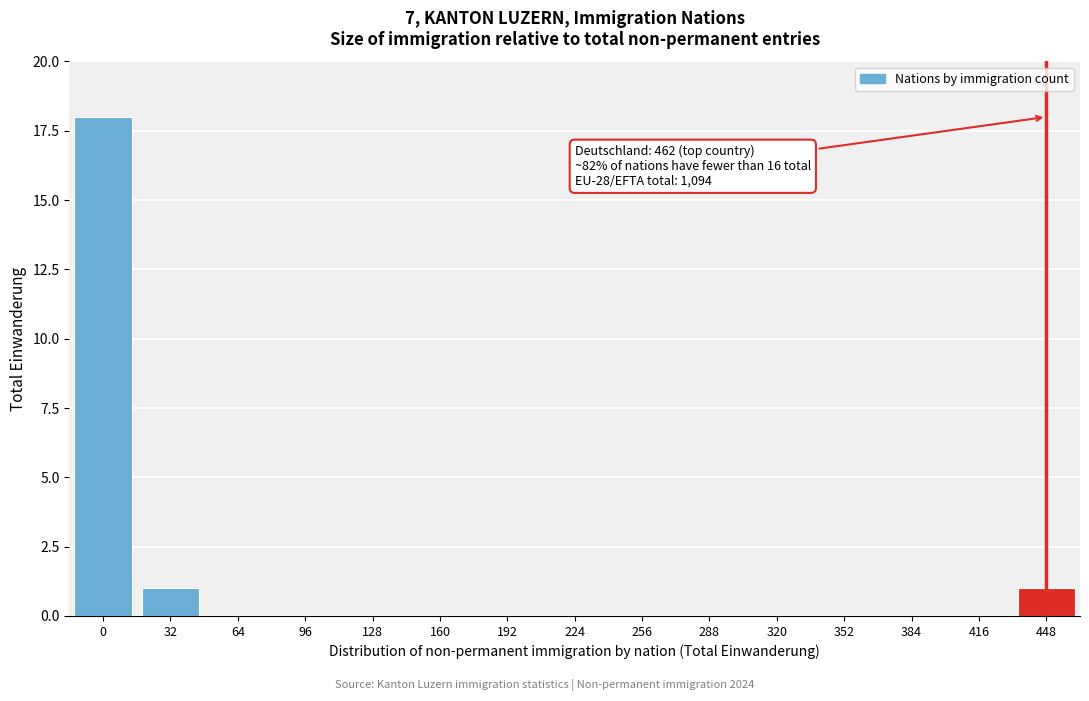

Reading left to right, extract all data points from this chart.

0=18	32=1	64=0	96=0	128=0	160=0	192=0	224=0	256=0	288=0	320=0	352=0	384=0	416=0	448=1